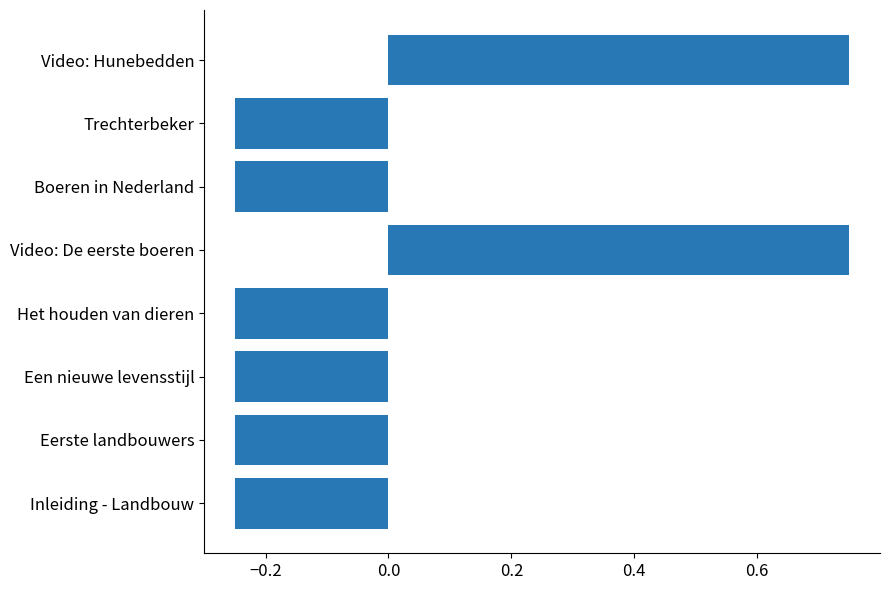

The value at Trechterbeker is -0.4. True or false?

False